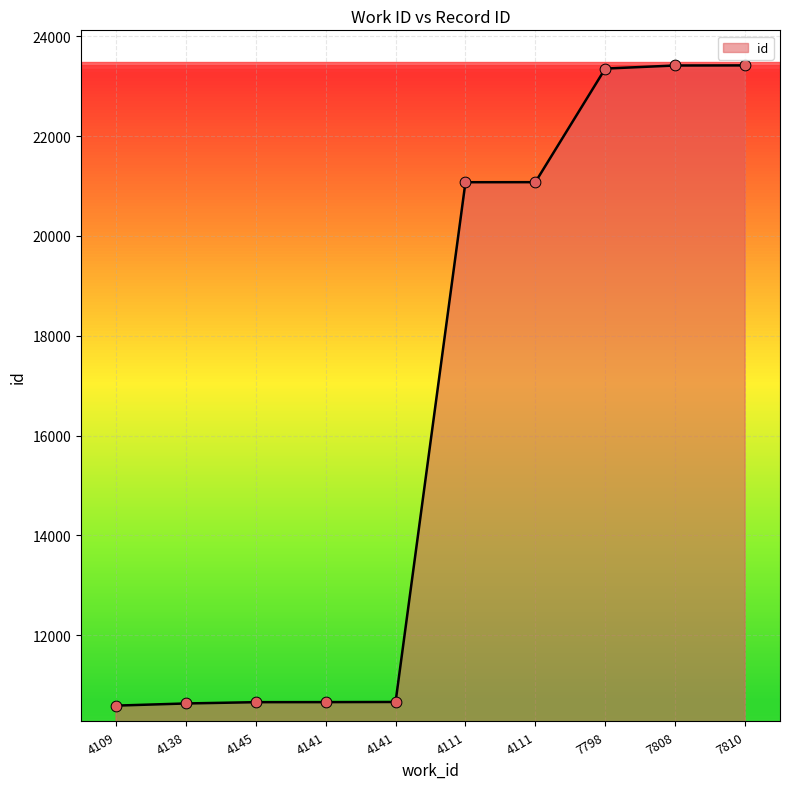

How many lines are shown in the chart?

1